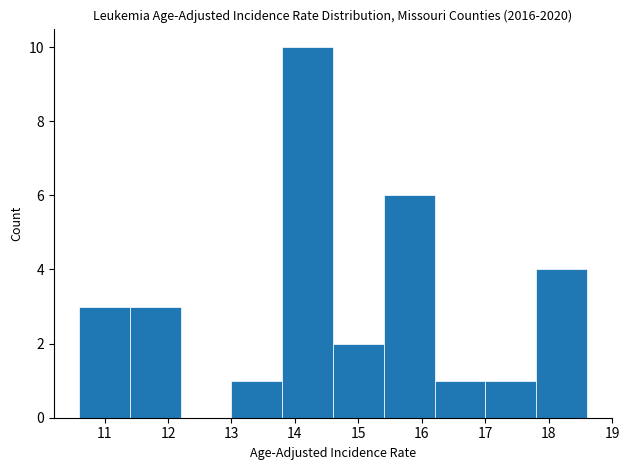

How tall is the bar that spans 11.4 to 12.2 on the x-axis? The values are not printed on the chart, so give them approximately, as read against the axis.

3